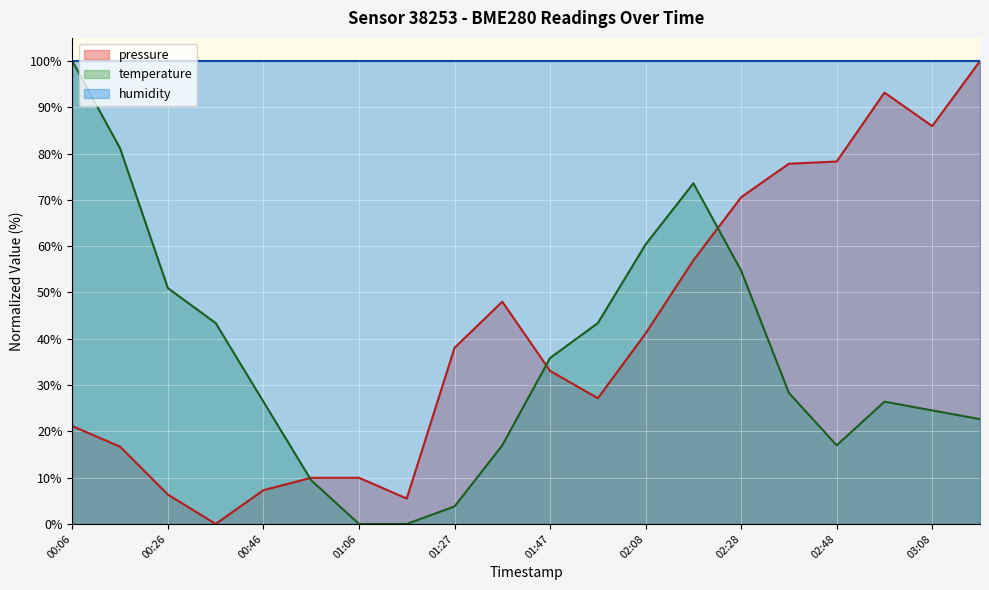

List the labels in order of temperature value, smallest first.

01:06, 01:16, 01:27, 00:56, 01:37, 02:48, 03:19, 03:08, 00:46, 02:58, 02:38, 01:47, 00:36, 01:58, 00:26, 02:28, 02:08, 02:18, 00:16, 00:06